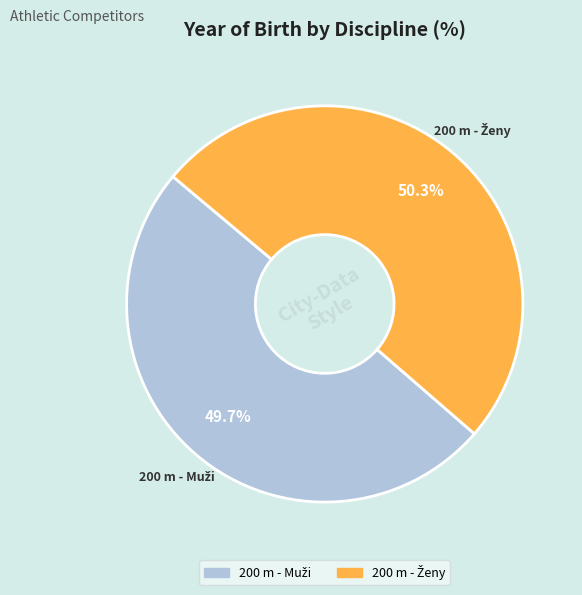

Is there a majority slice in this chart?

Yes